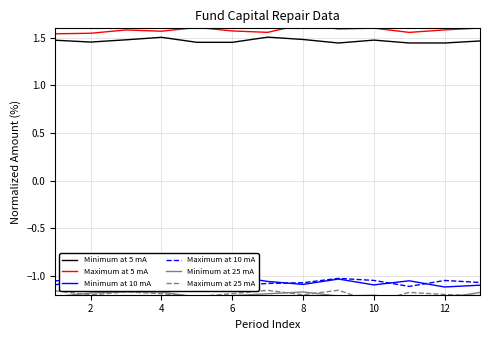

Which series has the largest range (max minus min)?

Maximum at 25 mA